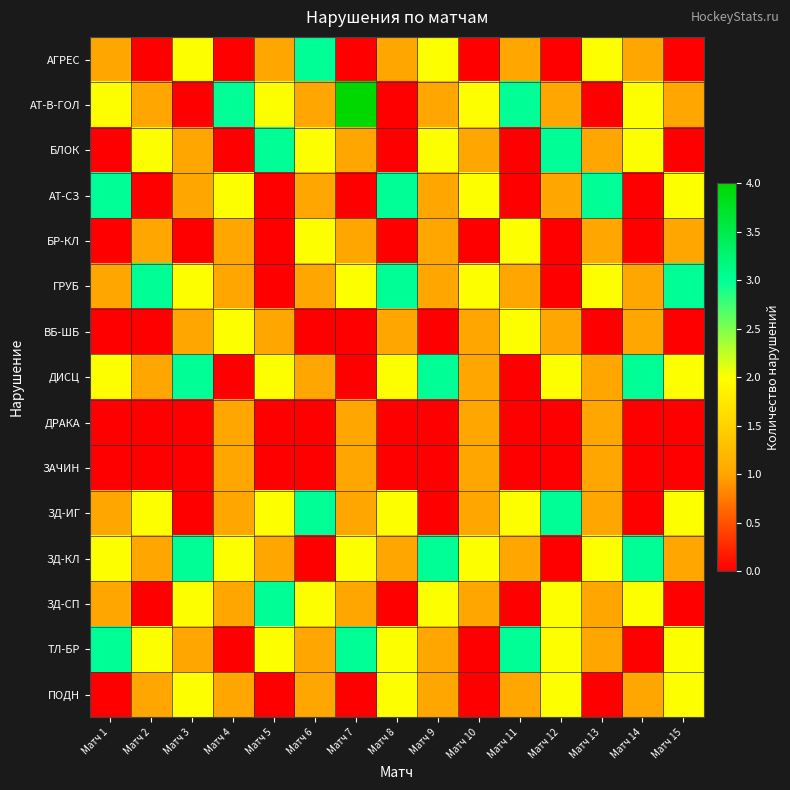

Which series changed the most between Матч 10 and Матч 11?

ТЛ-БР